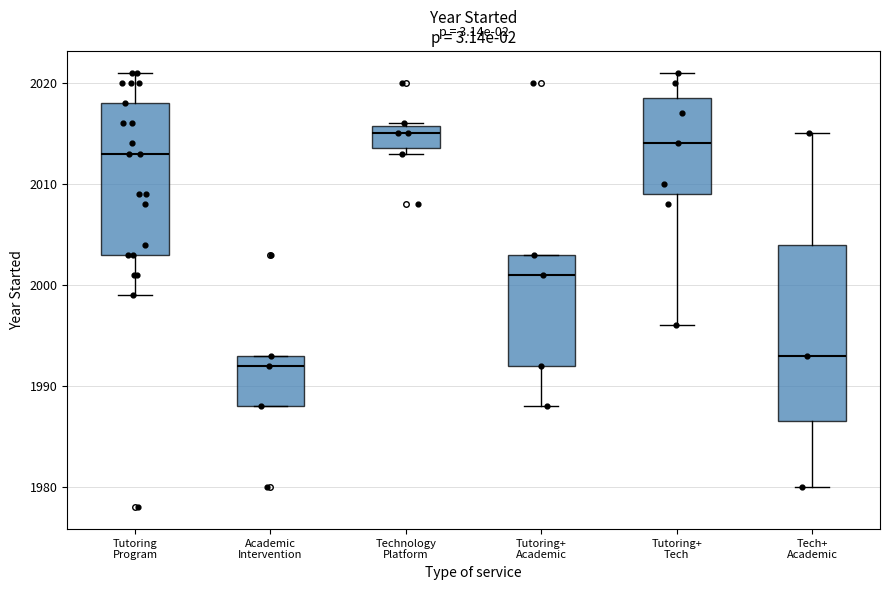

Reading left to right, transcribe this box plot: for each box, give where its median line is, the range the box spans, and where its two whiskers end, as read against the y-axis. The values are not printed on the chart, so give them approximately, as read against the axis.

Tutoring Program: median 2013, box 2003 to 2018, whiskers 1999 to 2021
Academic Intervention: median 1992, box 1988 to 1993, whiskers 1988 to 1993
Technology Platform: median 2015, box 2014 to 2016, whiskers 2013 to 2016
Tutoring+ Academic: median 2001, box 1992 to 2003, whiskers 1988 to 2003
Tutoring+ Tech: median 2014, box 2009 to 2019, whiskers 1996 to 2021
Tech+ Academic: median 1993, box 1987 to 2004, whiskers 1980 to 2015